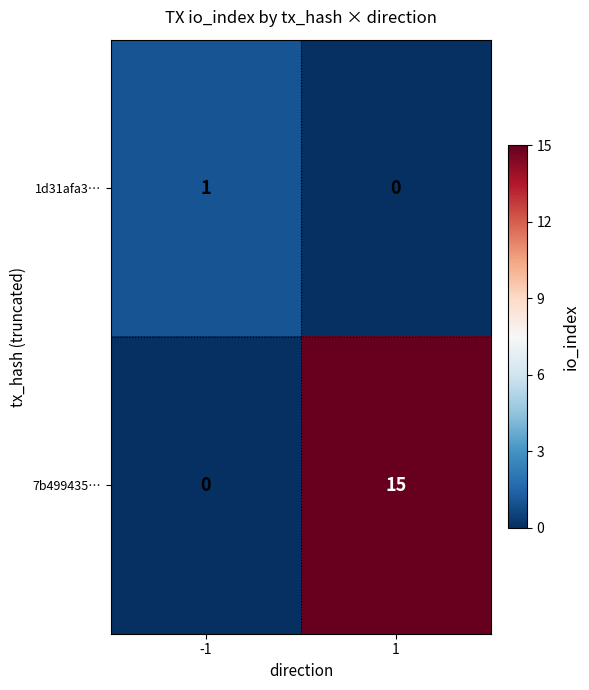

Rank the series by their maximum value, from highest to lowest.

7b499435…, 1d31afa3…